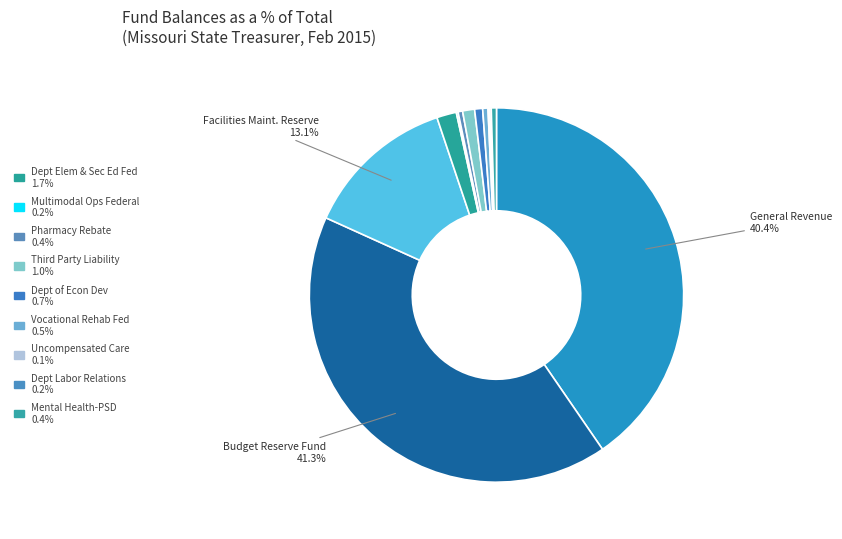

Which slice is the smallest?

UNCOMPENSATED CARE FUND